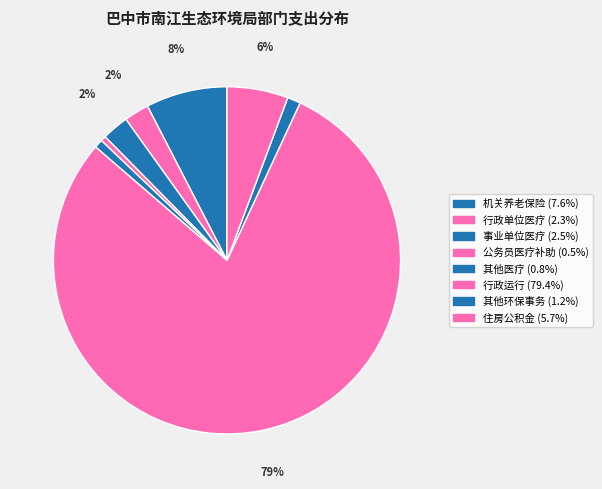

How many slices are in this pie chart?

8